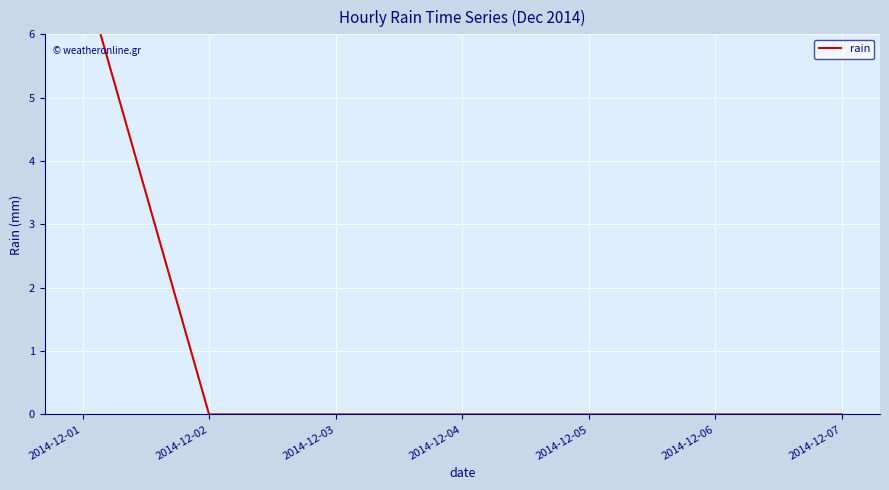

Rank the categories by value from lowest to highest.

2014-12-02, 2014-12-03, 2014-12-04, 2014-12-05, 2014-12-06, 2014-12-07, 2014-12-01